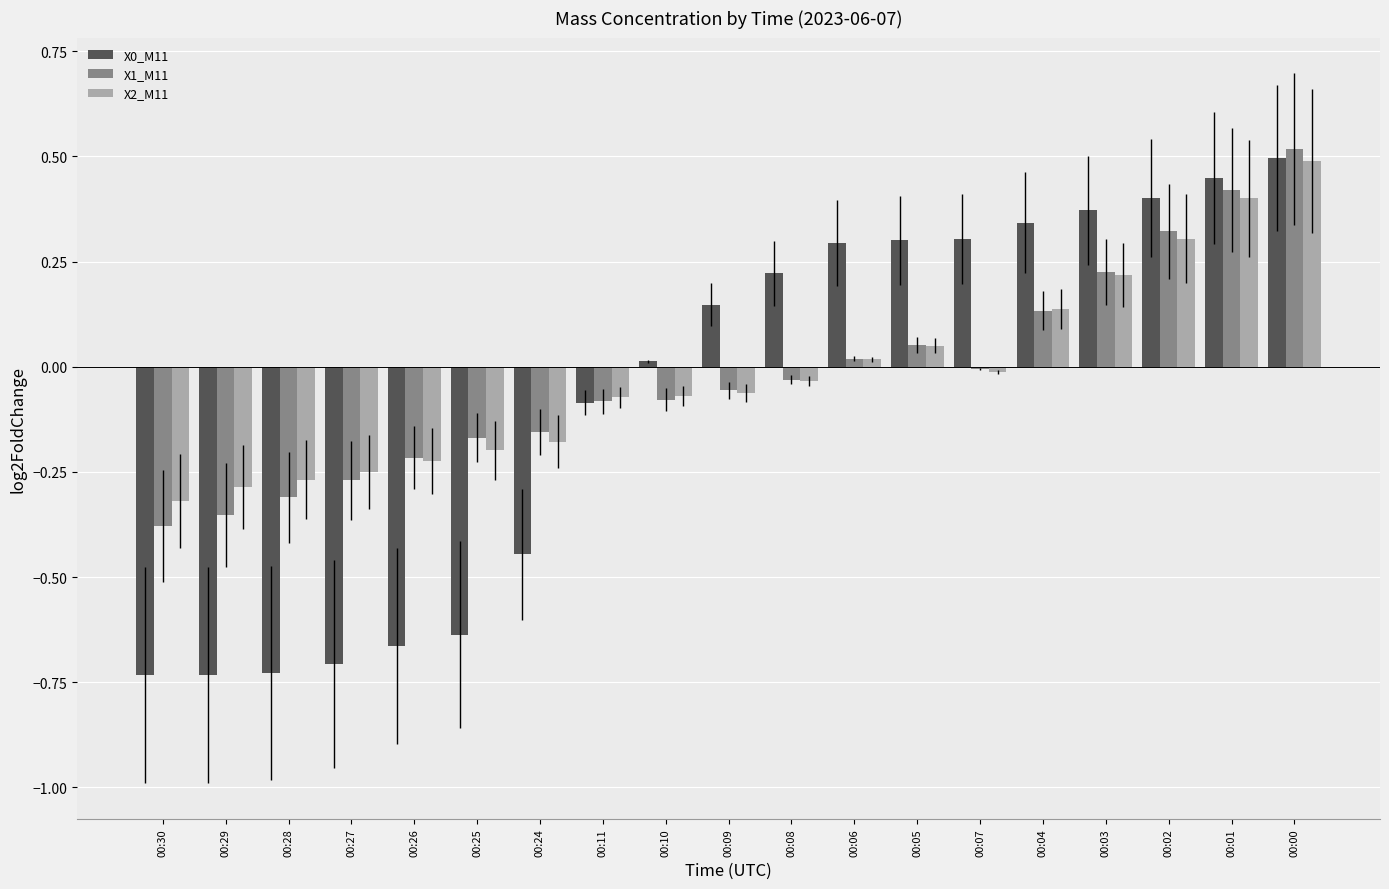

Is the value of X1_M11 at 00:09 greater than the value of X0_M11 at 00:07?

No